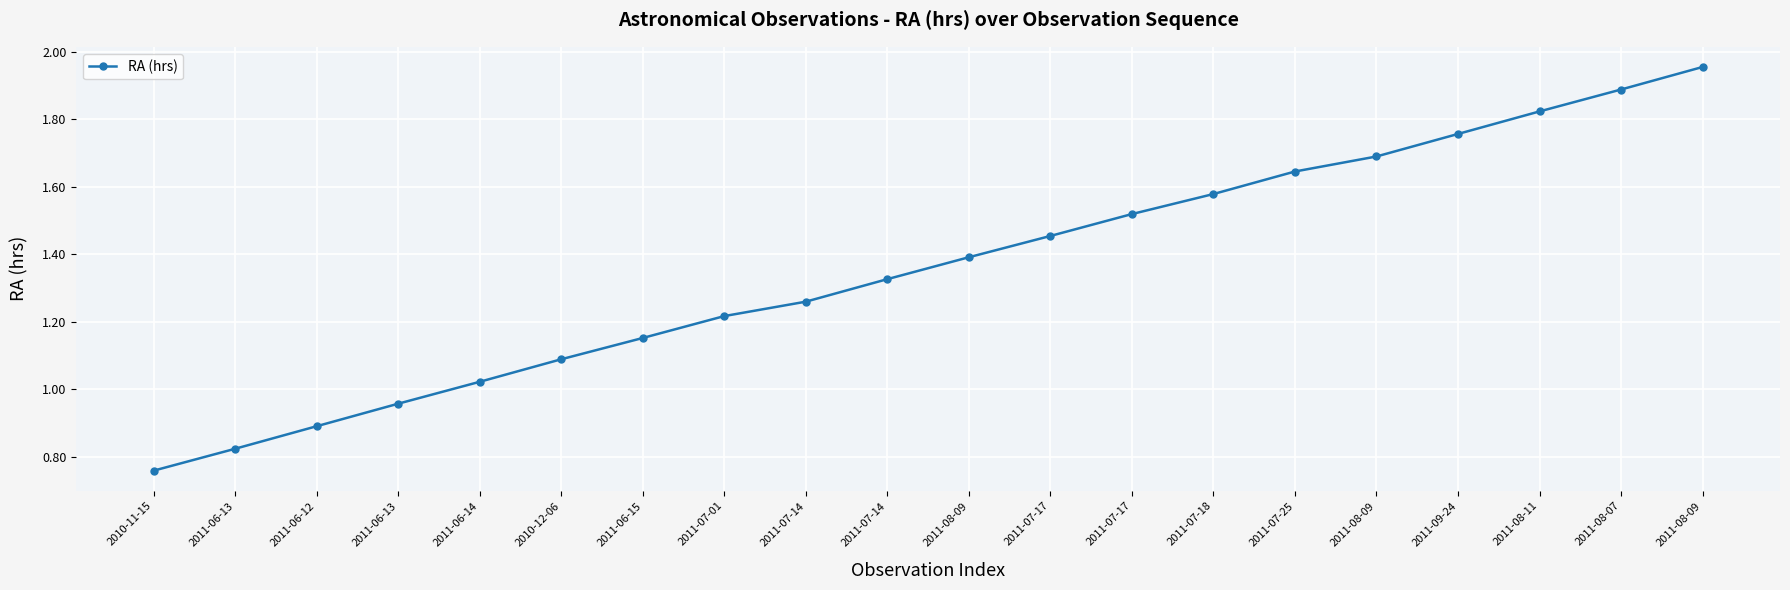

What is the label of the 4th point from the left?

2011-06-13